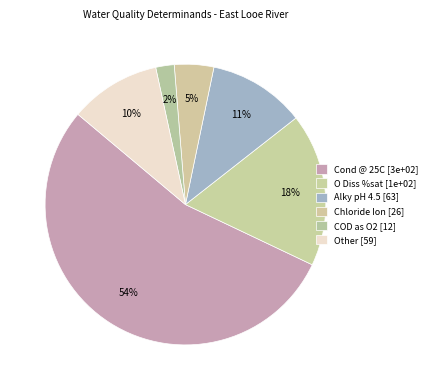

Count the number of slices in the pie.

6